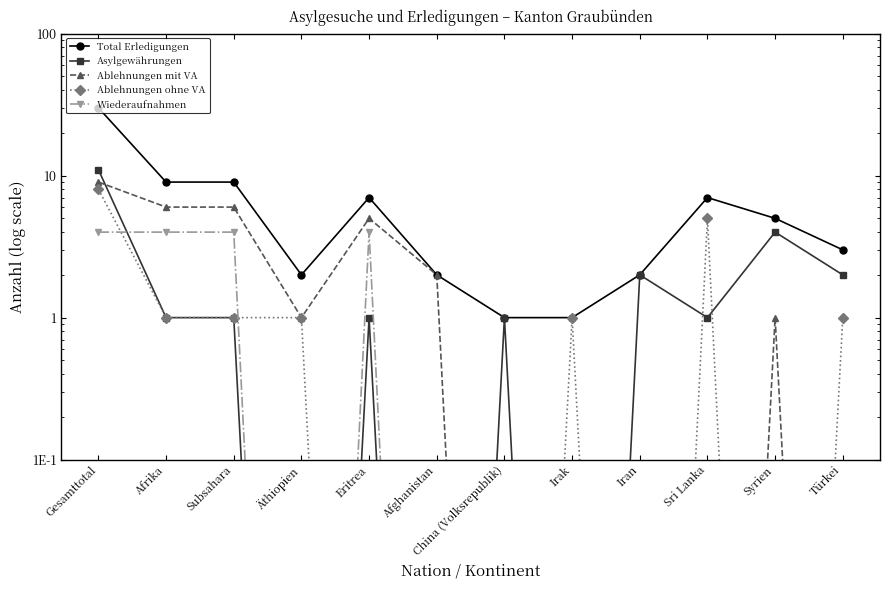

Which category has the highest value across all series?

Gesamttotal